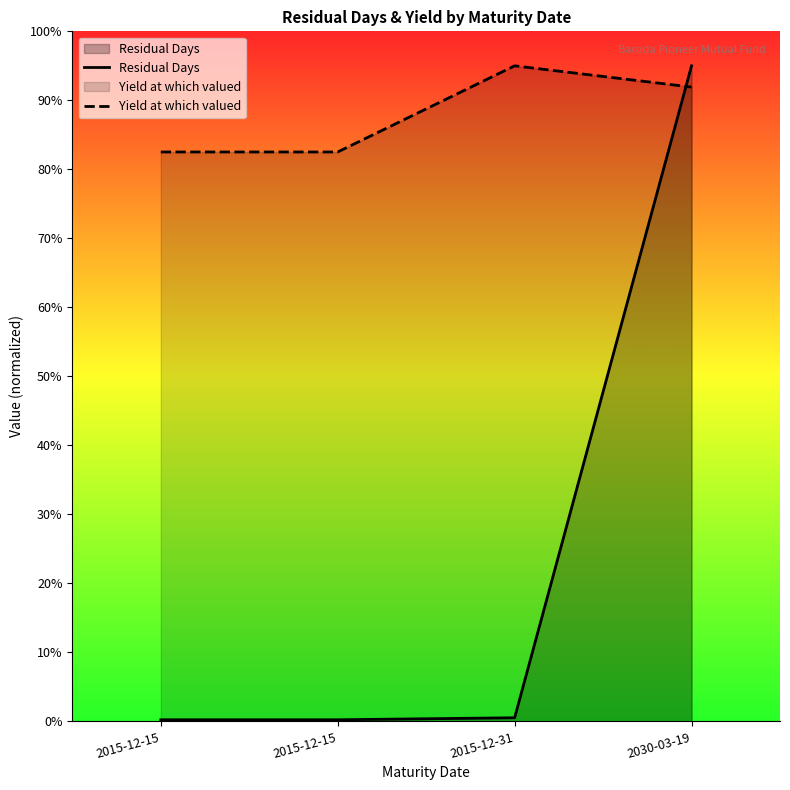

Which label corresponds to the largest value in the chart?

2030-03-19